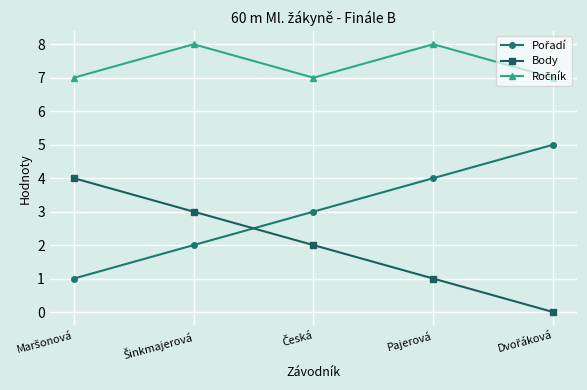

True or false: Body has more than 0 interior local peaks.

False